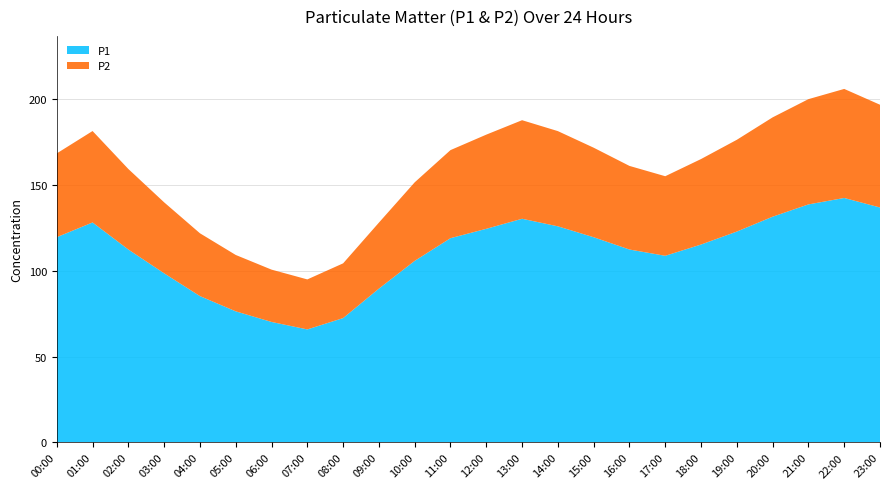

Reading left to right, extract all data points from this chart.

P1: 00:00=119.5	01:00=128.1	02:00=112.3	03:00=98.5	04:00=85.2	05:00=76.3	06:00=70.2	07:00=65.8	08:00=72.4	09:00=89.5	10:00=105.7	11:00=118.9	12:00=124.3	13:00=130.2	14:00=125.8	15:00=119.5	16:00=112.3	17:00=108.7	18:00=115.2	19:00=122.8	20:00=131.4	21:00=138.6	22:00=142.3	23:00=136.8
P2: 00:00=48.8	01:00=53.2	02:00=46.9	03:00=41.3	04:00=36.5	05:00=32.8	06:00=30.4	07:00=29.1	08:00=31.9	09:00=38.4	10:00=45.7	11:00=51.2	12:00=54.8	13:00=57.4	14:00=55.4	15:00=52.1	16:00=48.6	17:00=46.3	18:00=49.8	19:00=53.4	20:00=57.8	21:00=61.2	22:00=63.5	23:00=59.8